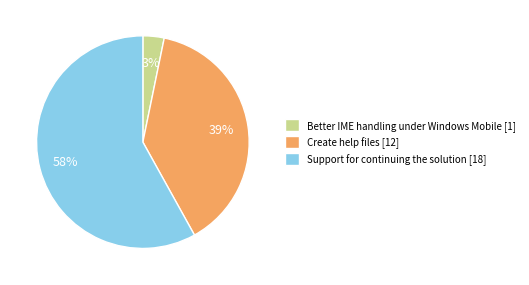

Which slice is the largest?

Support for continuing the solution